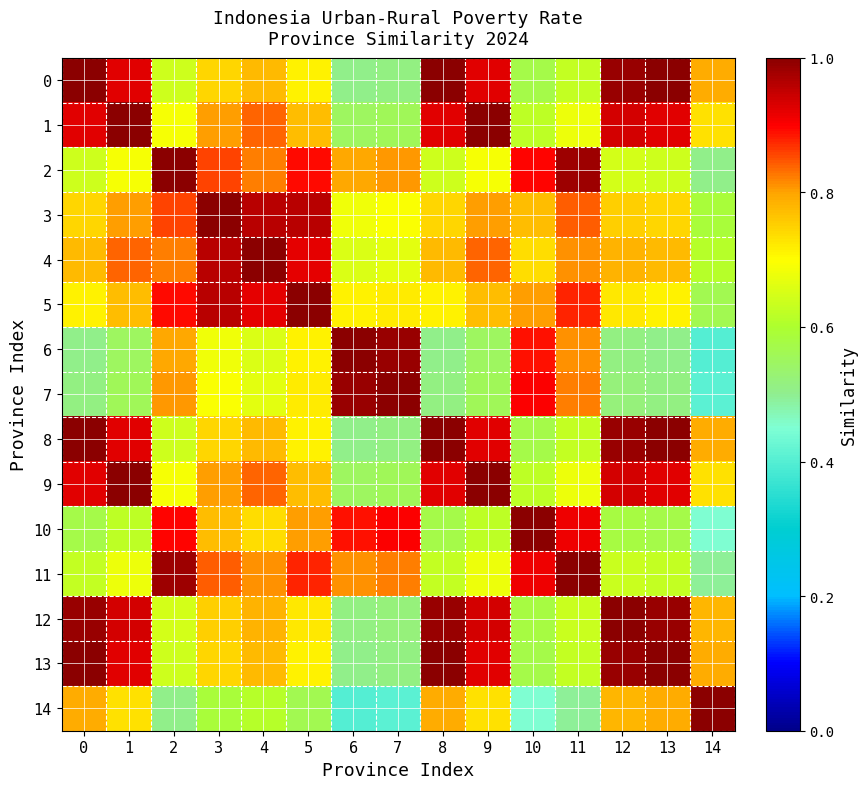

Which series has the largest range (max minus min)?

6